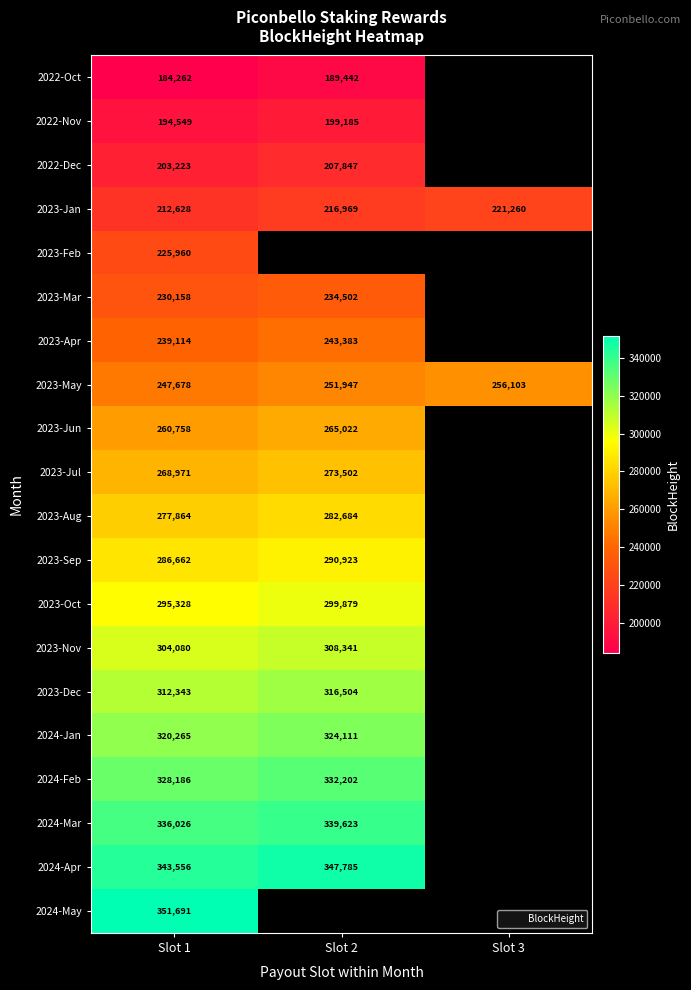

The 2024-Feb series shows 332202.0 at Slot 2. True or false?

True